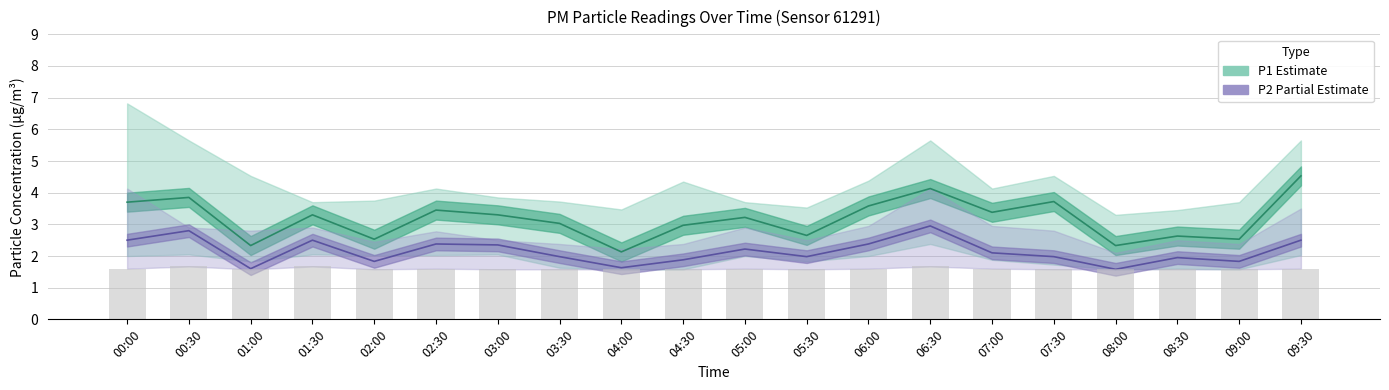

Is the value of P2 (Partial Estimate) at 03:00 greater than the value of P1 (Estimate) at 09:30?

No